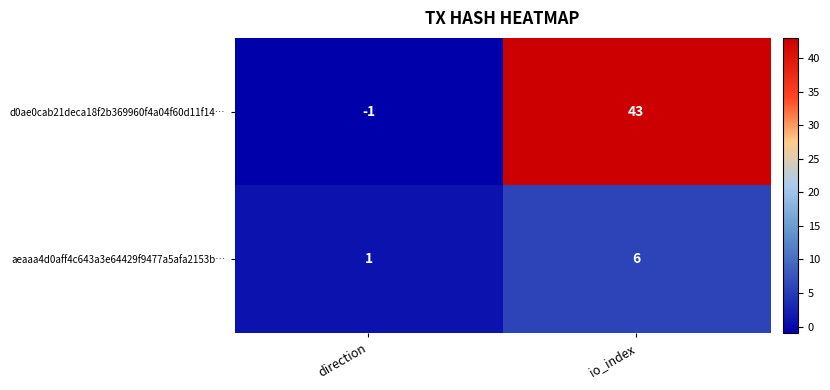

What is the smallest value displayed?

-1